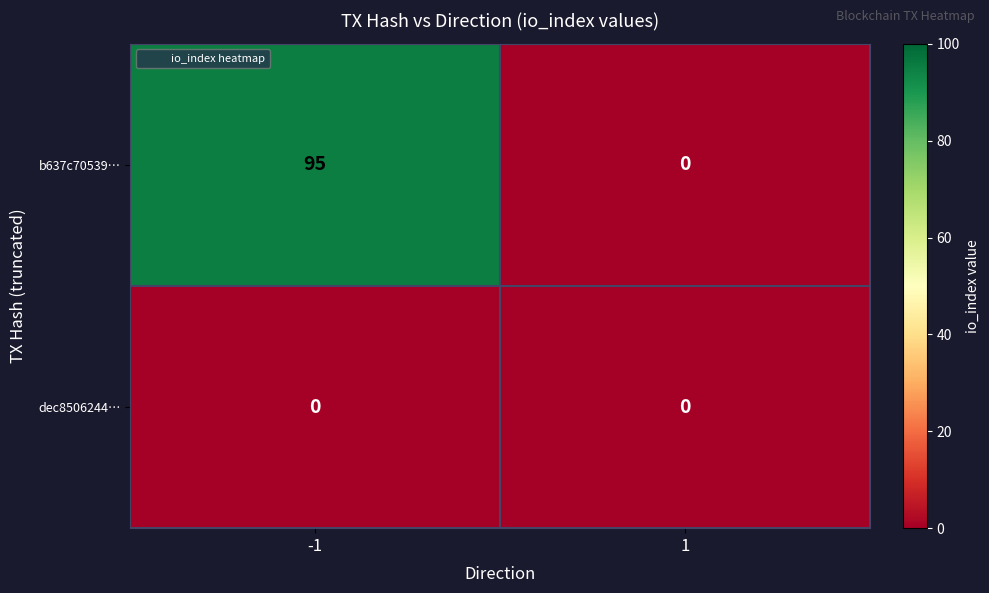

What is the highest value of the b637c70539… series?

95